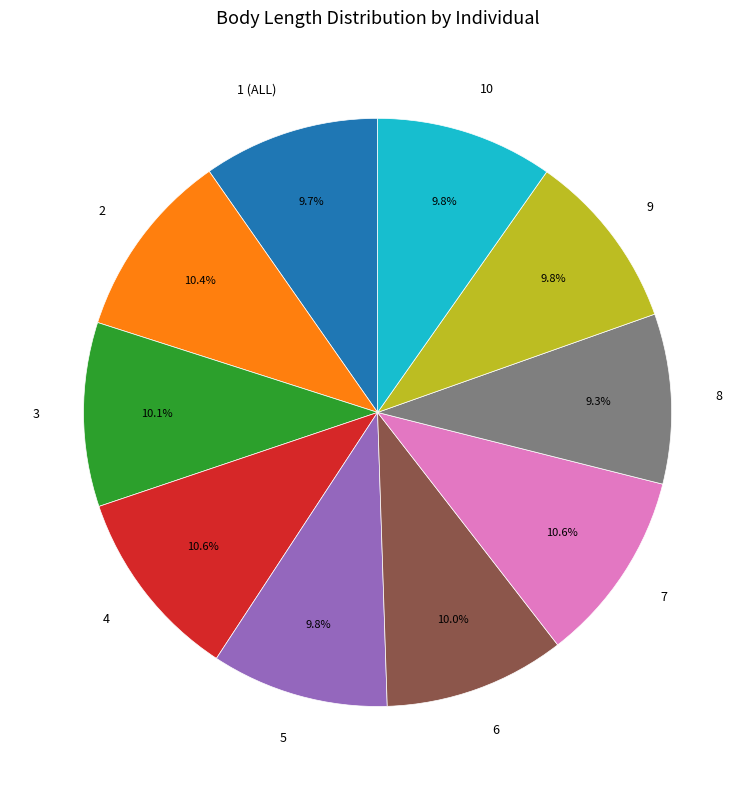

What is the ratio of the value at 3 to the value at 2?

1.0